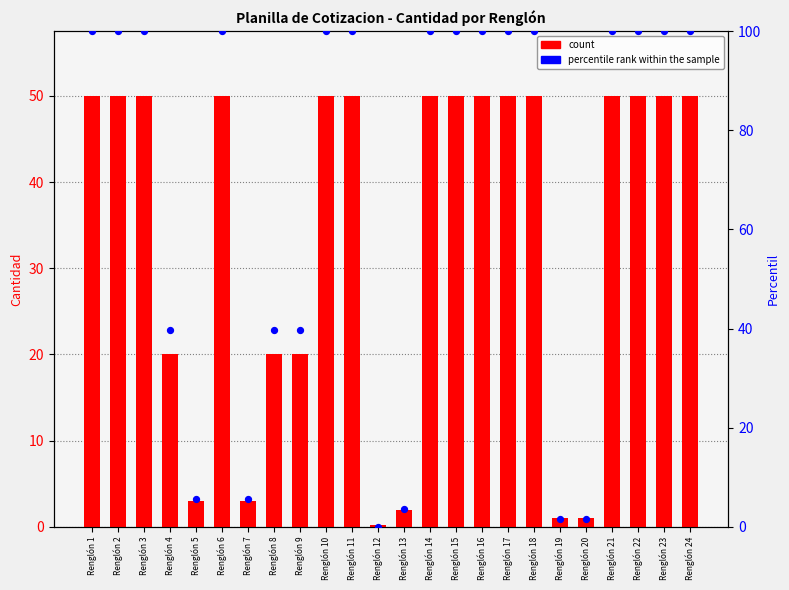

At how many categories does at least one series exceed 54?

15